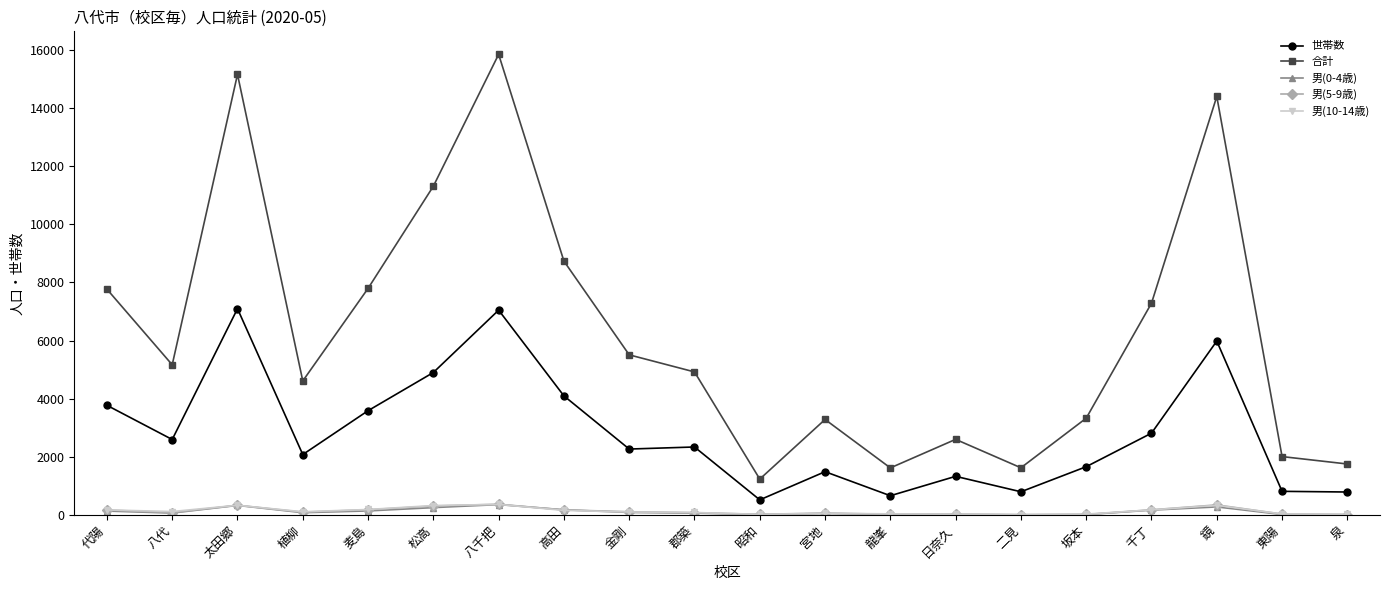

True or false: 男(5-9歳) has more than 2 interior local peaks.

True